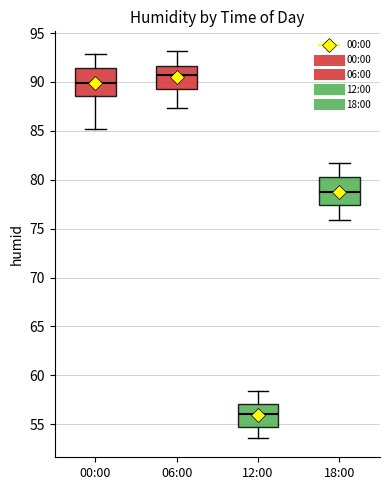

Reading left to right, read every box against the y-axis: the position of its median line, the range the box covers, and the ends of its whiskers. The values are not printed on the chart, so give them approximately, as read against the axis.

00:00: median 90.0, box 88.5 to 91.5, whiskers 85.0 to 93.0
06:00: median 91.0, box 89.5 to 91.5, whiskers 87.5 to 93.0
12:00: median 56.0, box 55.0 to 57.0, whiskers 53.5 to 58.5
18:00: median 78.5, box 77.5 to 80.5, whiskers 76.0 to 81.5